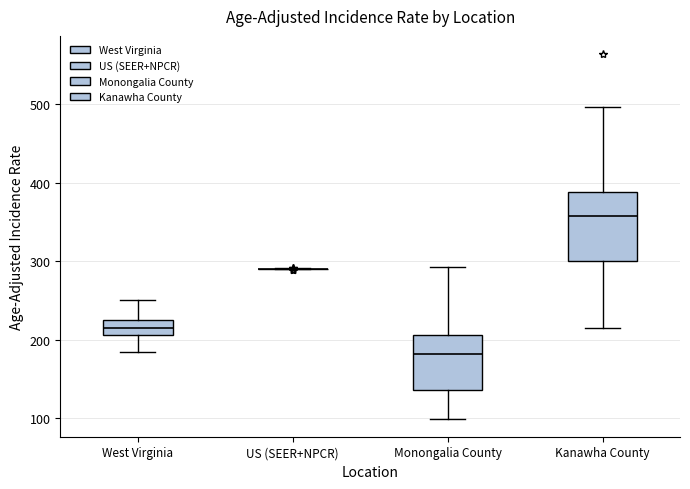

Reading left to right, read every box against the y-axis: the position of its median line, the range the box covers, and the ends of its whiskers. The values are not printed on the chart, so give them approximately, as read against the axis.

West Virginia: median 210 (inside the box), box 210 to 230, whiskers 180 to 250
US (SEER+NPCR): box collapsed to a line at 290, whiskers 290 to 290
Monongalia County: median 180, box 140 to 210, whiskers 100 to 290
Kanawha County: median 360, box 300 to 390, whiskers 220 to 500